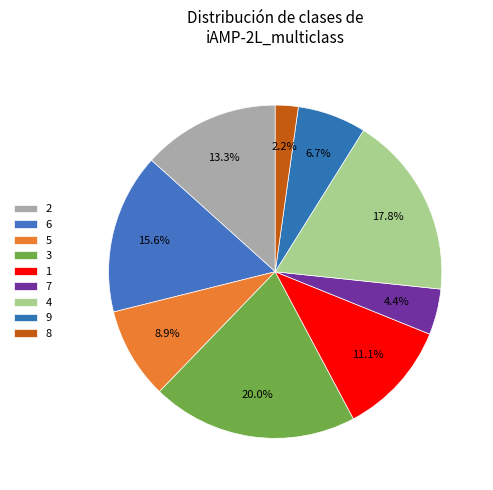

How much of the chart is everything except 6?

84.4%